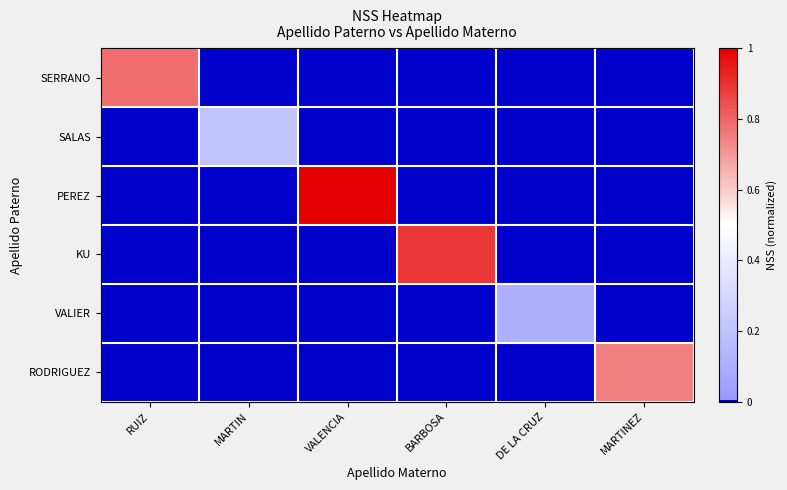

Reading left to right, transcribe all the data shown in this chart.

SERRANO: RUIZ=0.8	MARTIN=0.0	VALENCIA=0.0	BARBOSA=0.0	DE LA CRUZ=0.0	MARTINEZ=0.0
SALAS: RUIZ=0.0	MARTIN=0.2	VALENCIA=0.0	BARBOSA=0.0	DE LA CRUZ=0.0	MARTINEZ=0.0
PEREZ: RUIZ=0.0	MARTIN=0.0	VALENCIA=1.0	BARBOSA=0.0	DE LA CRUZ=0.0	MARTINEZ=0.0
KU: RUIZ=0.0	MARTIN=0.0	VALENCIA=0.0	BARBOSA=0.9	DE LA CRUZ=0.0	MARTINEZ=0.0
VALIER: RUIZ=0.0	MARTIN=0.0	VALENCIA=0.0	BARBOSA=0.0	DE LA CRUZ=0.1	MARTINEZ=0.0
RODRIGUEZ: RUIZ=0.0	MARTIN=0.0	VALENCIA=0.0	BARBOSA=0.0	DE LA CRUZ=0.0	MARTINEZ=0.7